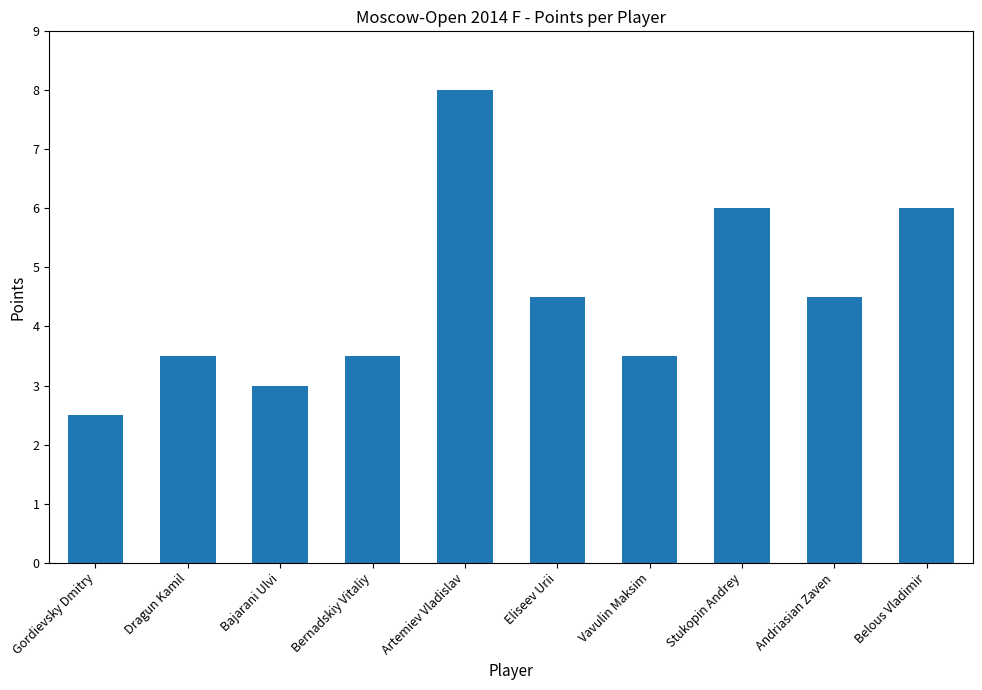

The chart shows a value of 3.5 at Vavulin Maksim. True or false?

True